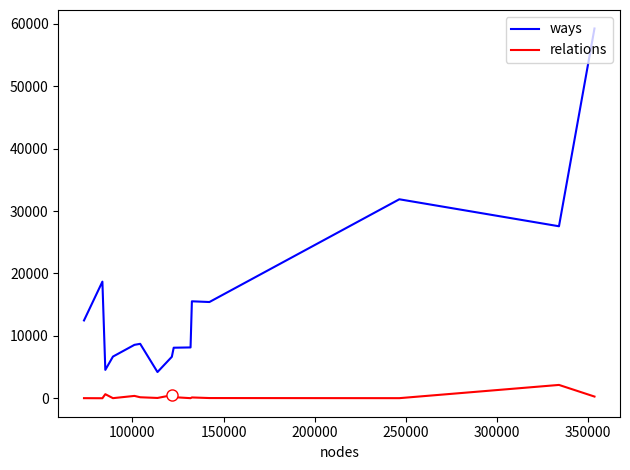

Count the number of categories in the chart.

15